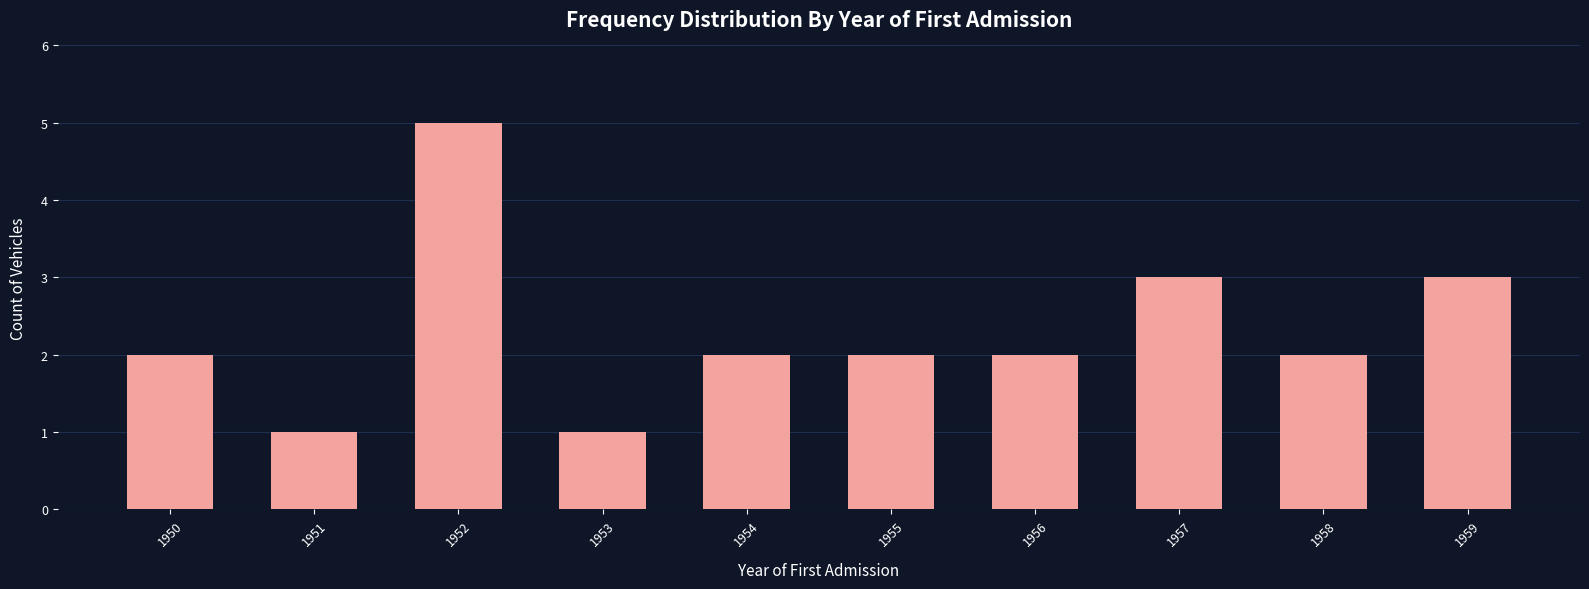

Reading left to right, extract all data points from this chart.

1950=2	1951=1	1952=5	1953=1	1954=2	1955=2	1956=2	1957=3	1958=2	1959=3